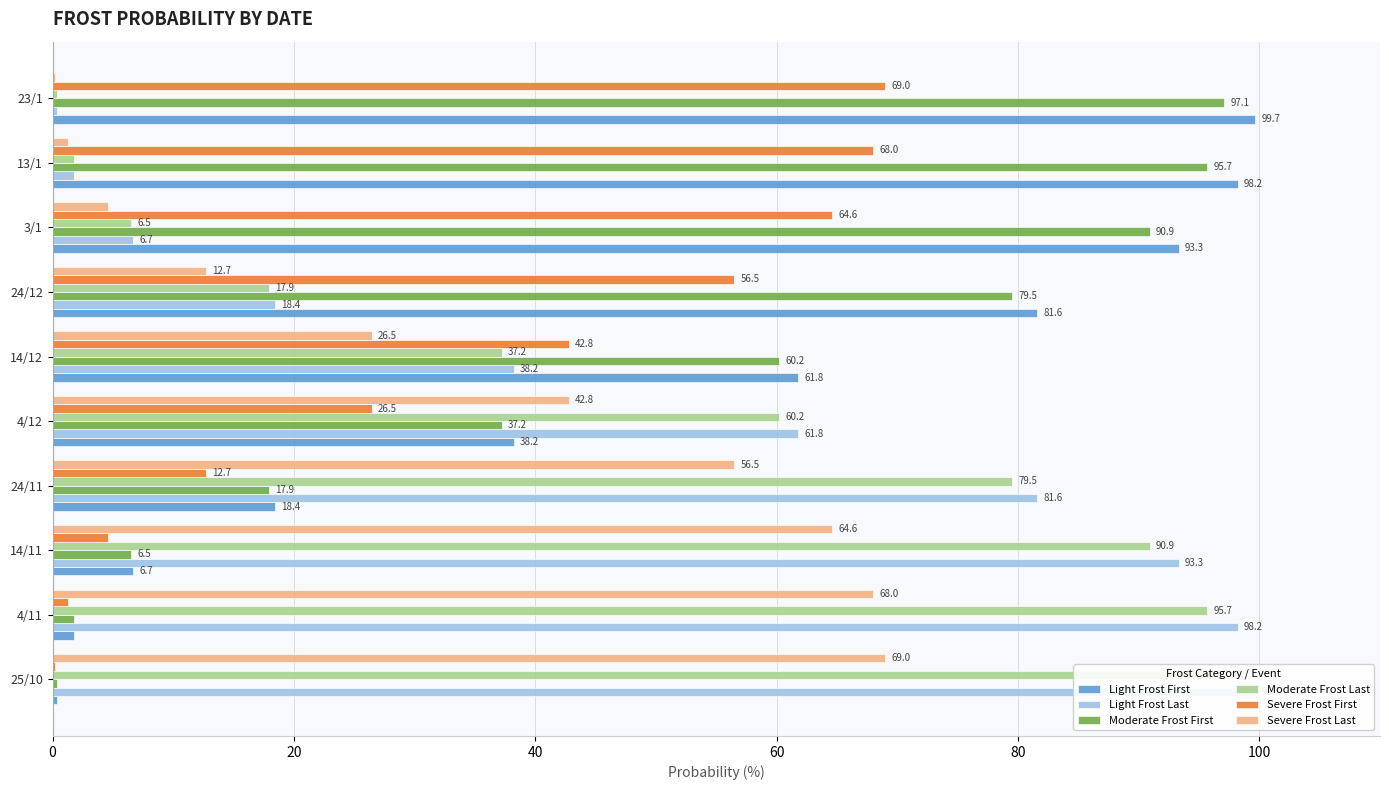

Is the value of Moderate Frost First at 3/1 greater than the value of Light Frost Last at 14/11?

No